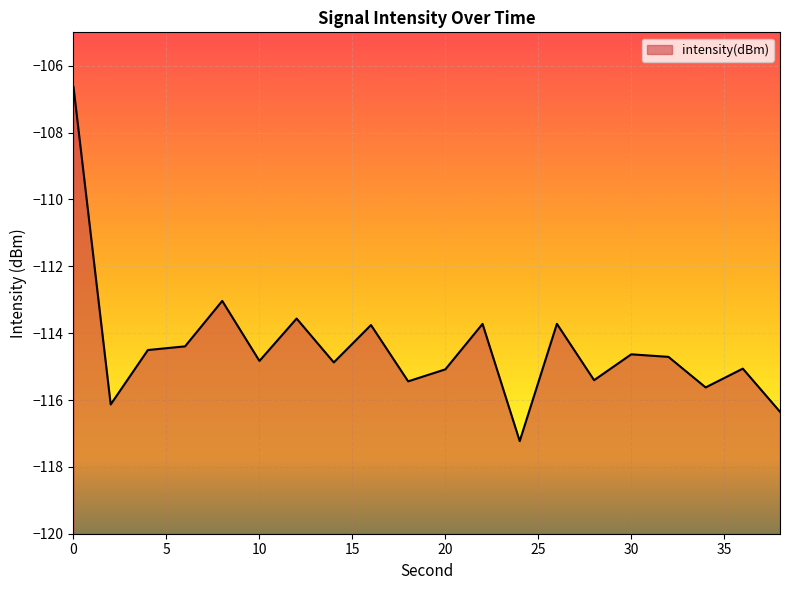

Is it true that the value at 14 is -180.4?

False